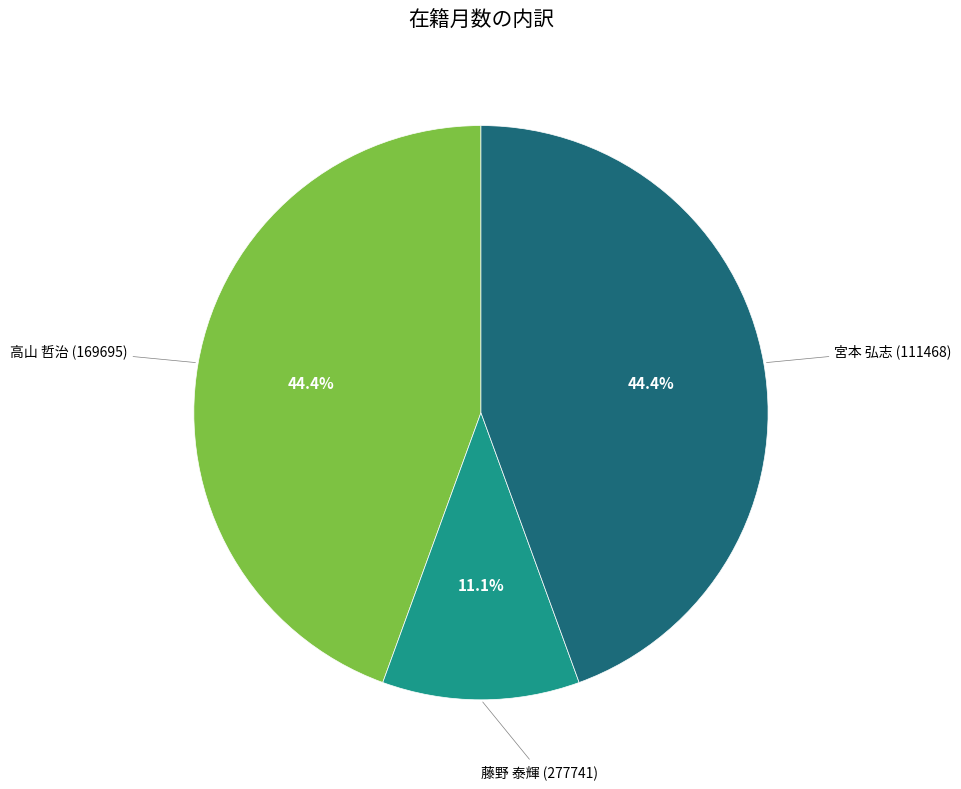

Is there any slice that represents more than half of the pie?

No